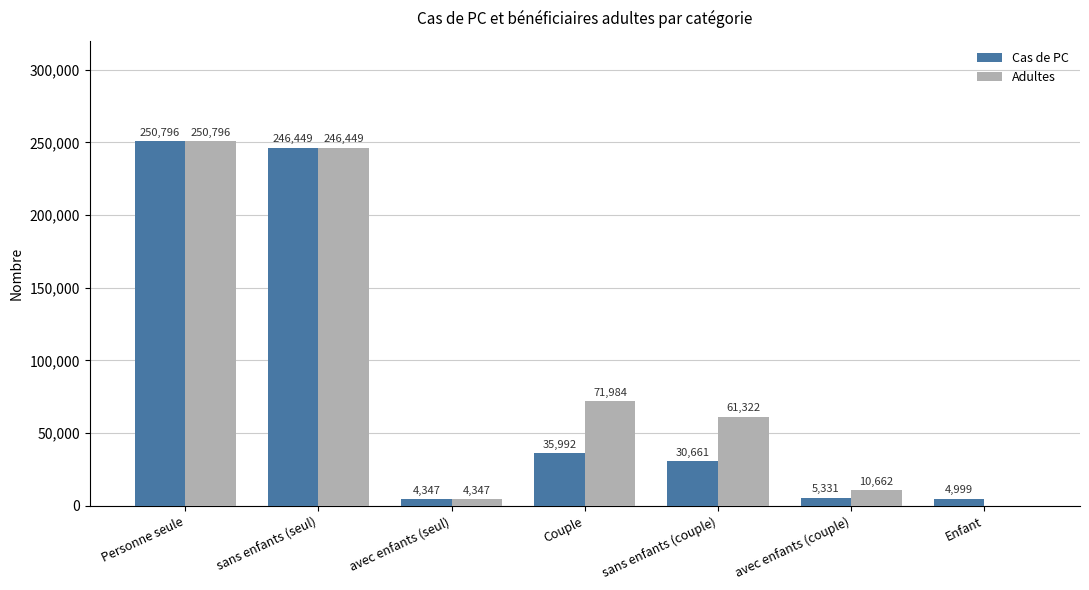

What are all the series names shown in the legend?

Cas de PC, Adultes